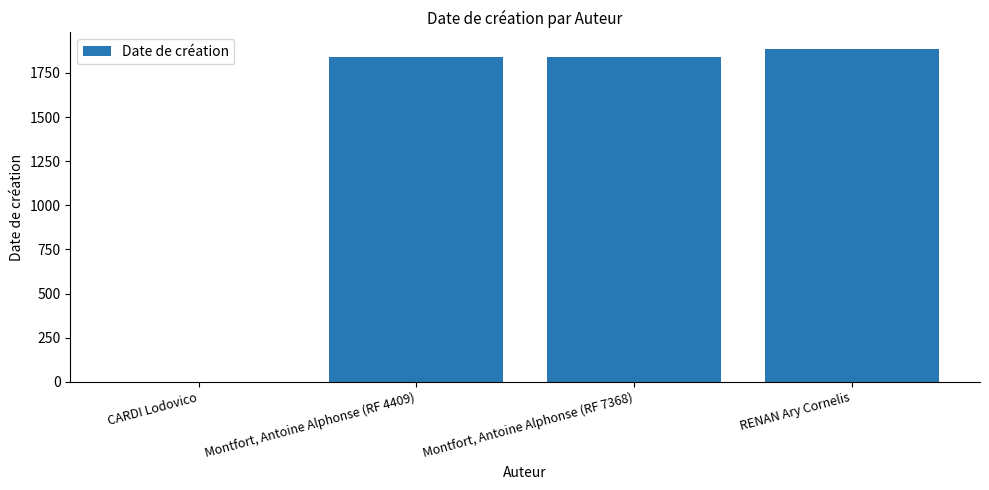

Which label corresponds to the largest value in the chart?

RENAN Ary Cornelis